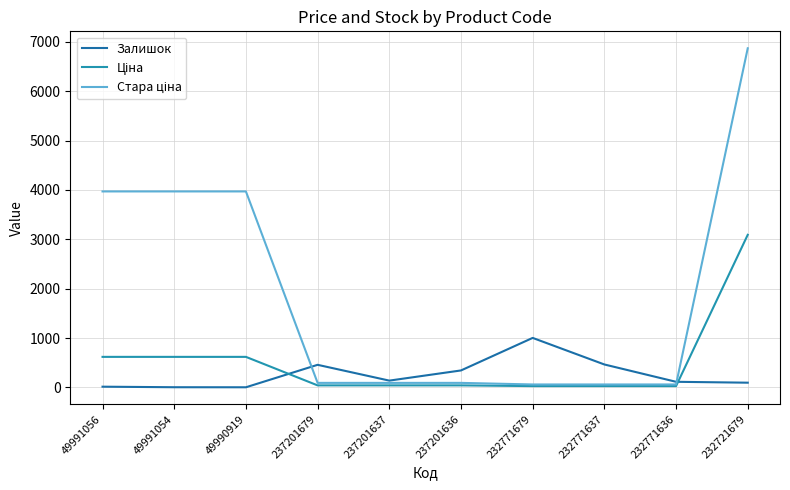

At which category is the sum across all series the highest?

232721679